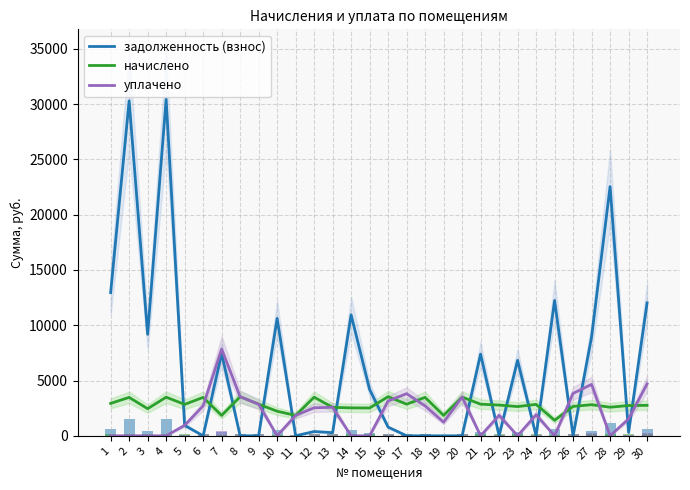

Is the value of задолженность (взнос) at 3 greater than the value of уплачено at 29?

Yes